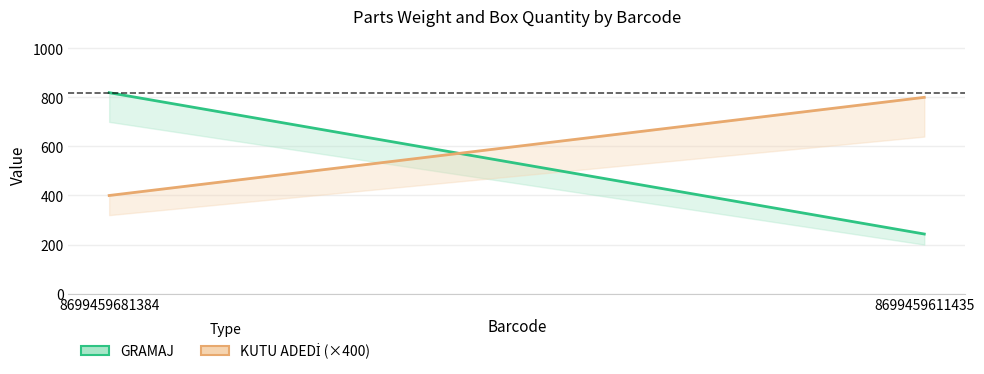

How many values in the KUTU ADEDİ (×400) series are below 800?

1